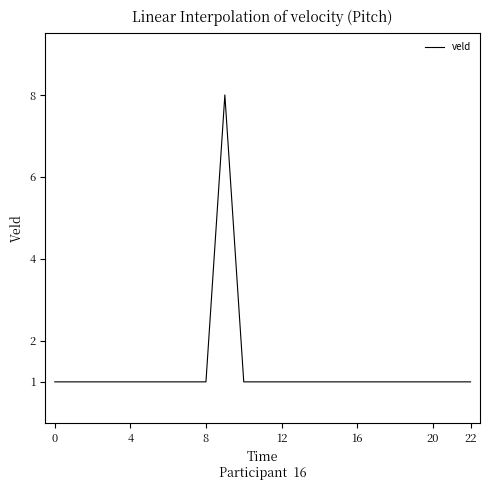

What is the maximum value shown in the chart?

8